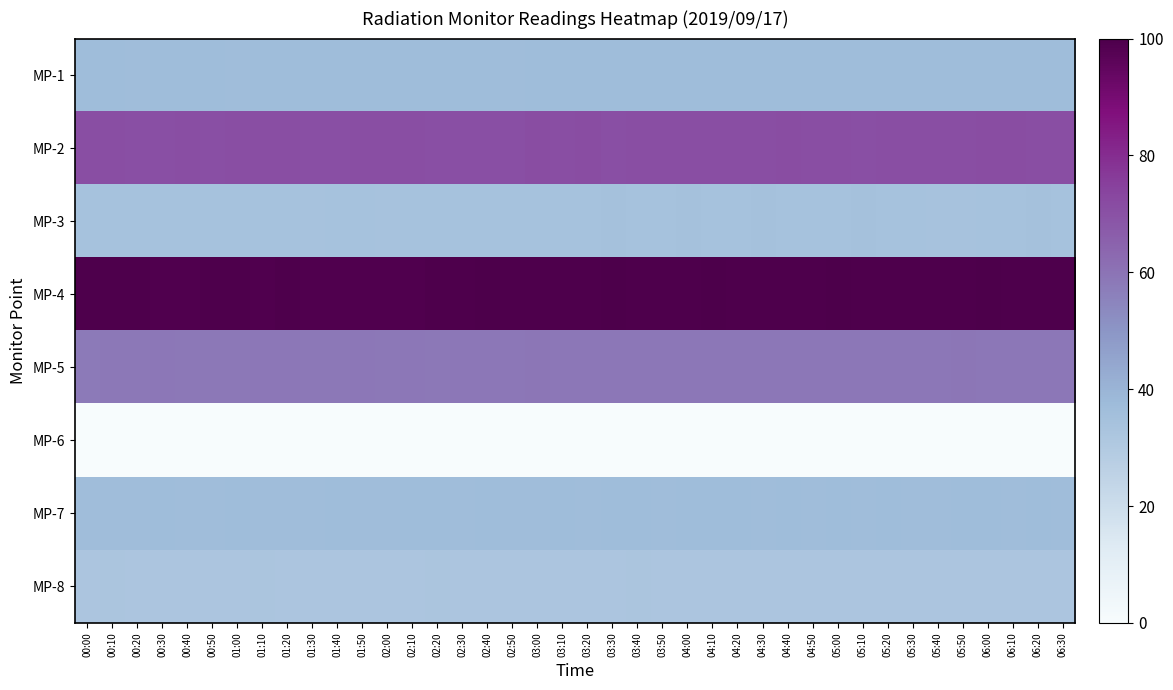

List the series in order of their peak value, highest first.

MP-4, MP-2, MP-5, MP-1, MP-7, MP-3, MP-8, MP-6